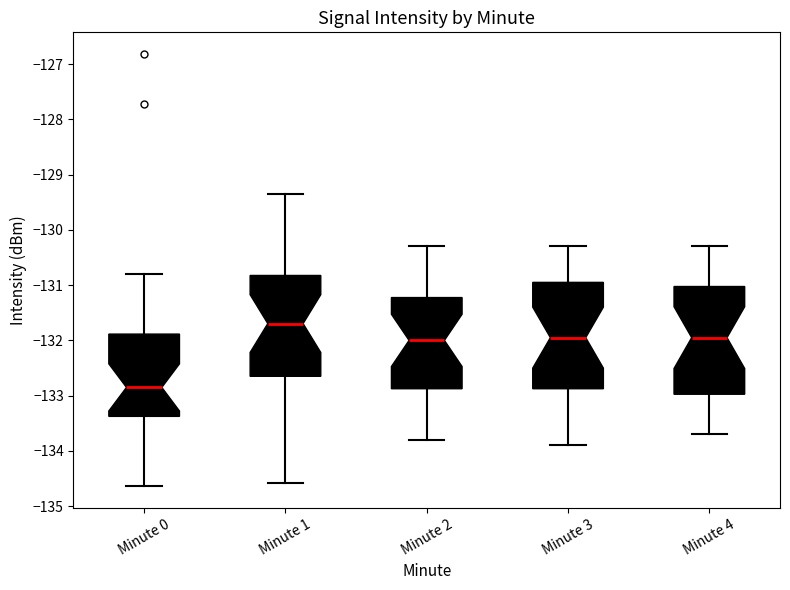

Reading left to right, read every box against the y-axis: the position of its median line, the range the box covers, and the ends of its whiskers. The values are not printed on the chart, so give them approximately, as read against the axis.

Minute 0: median -132.9, box -133.4 to -131.9, whiskers -134.6 to -130.8
Minute 1: median -131.7, box -132.6 to -130.8, whiskers -134.6 to -129.3
Minute 2: median -132.0, box -132.9 to -131.2, whiskers -133.8 to -130.3
Minute 3: median -131.9, box -132.9 to -130.9, whiskers -133.9 to -130.3
Minute 4: median -131.9, box -133.0 to -131.0, whiskers -133.7 to -130.3